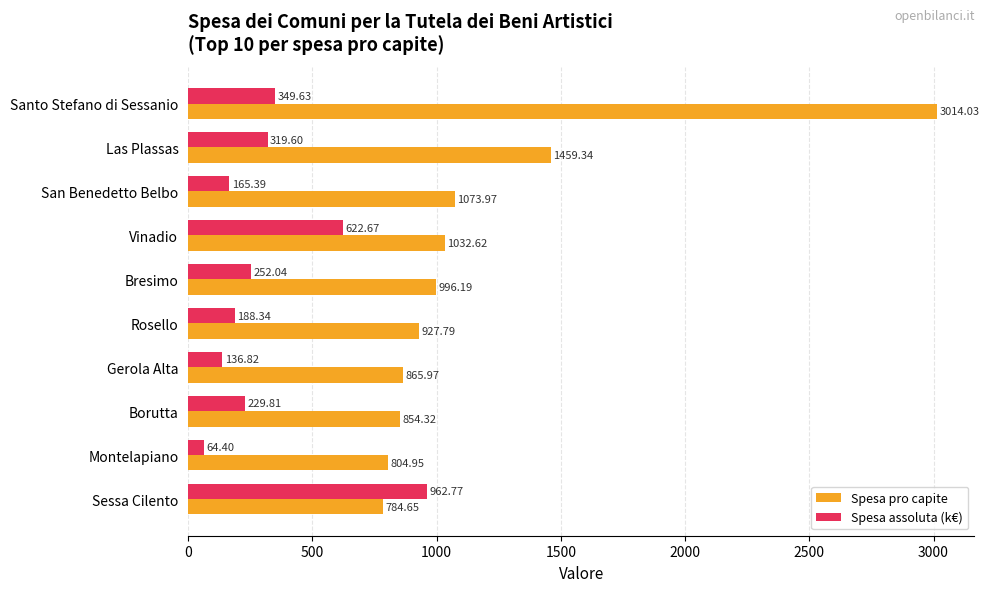

Which series has the largest total across all categories?

Spesa pro capite